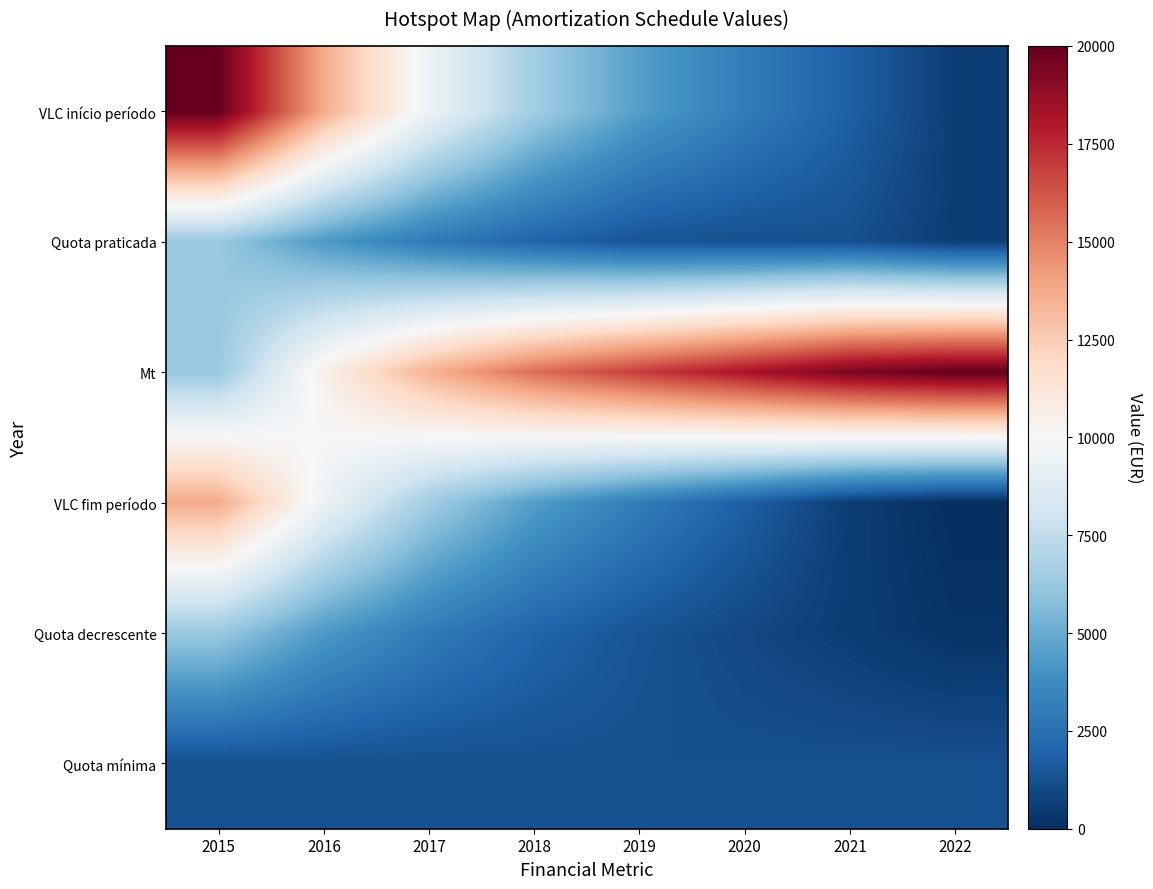

How many series are shown in this chart?

6